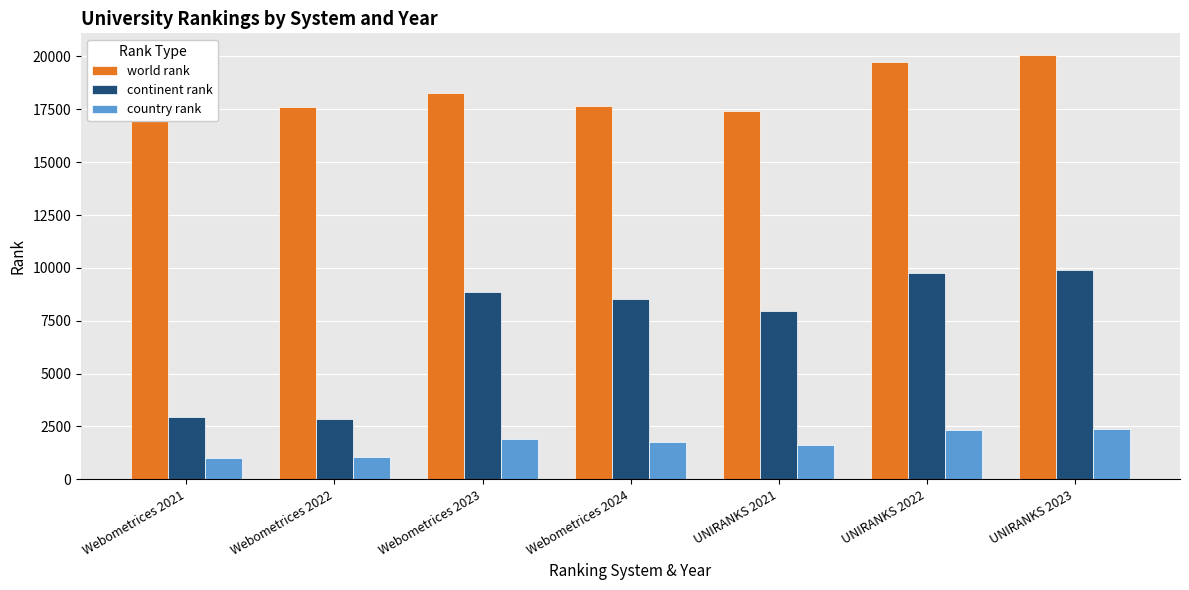

What are all the series names shown in the legend?

world rank, continent rank, country rank